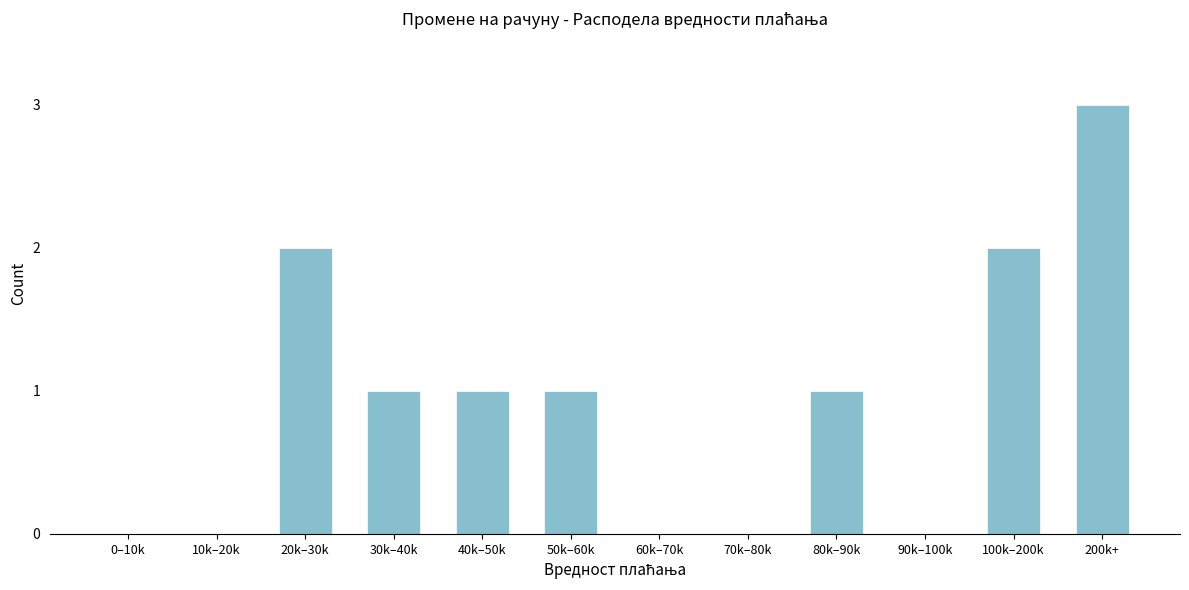

Reading left to right, list all the values displayed in this chart.

0–10k=0	10k–20k=0	20k–30k=2	30k–40k=1	40k–50k=1	50k–60k=1	60k–70k=0	70k–80k=0	80k–90k=1	90k–100k=0	100k–200k=2	200k+=3